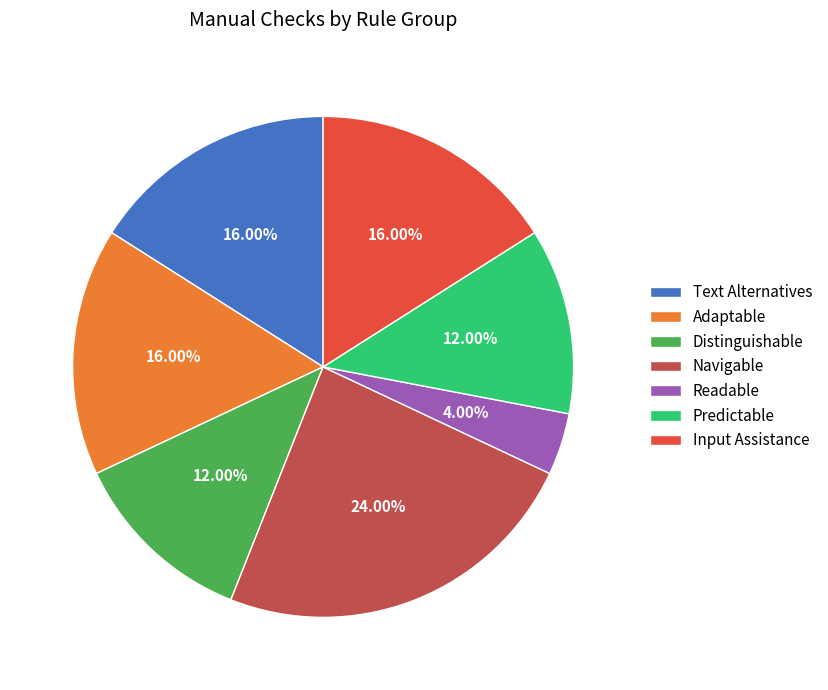

How many segments does this pie chart have?

7